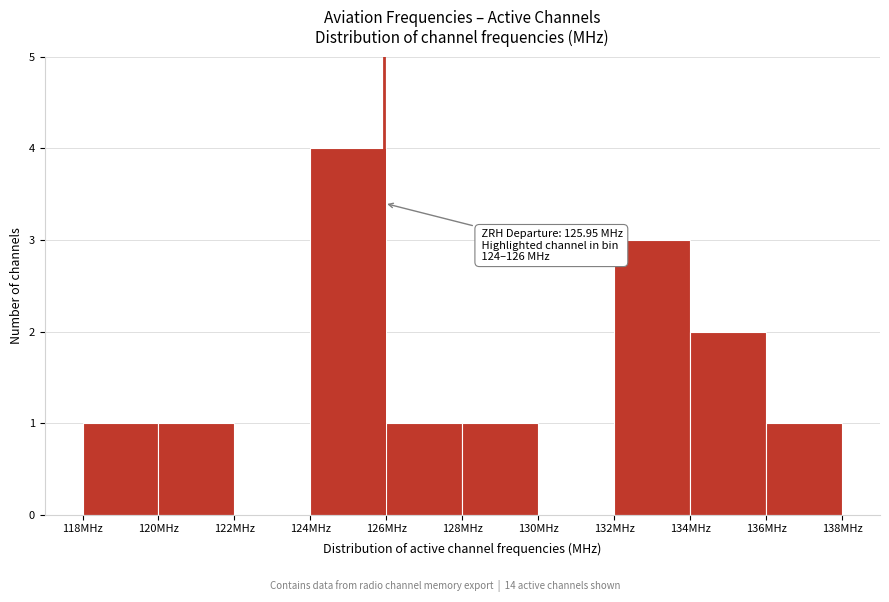

Over which range of the x-axis is the bar tallest?

124 to 126